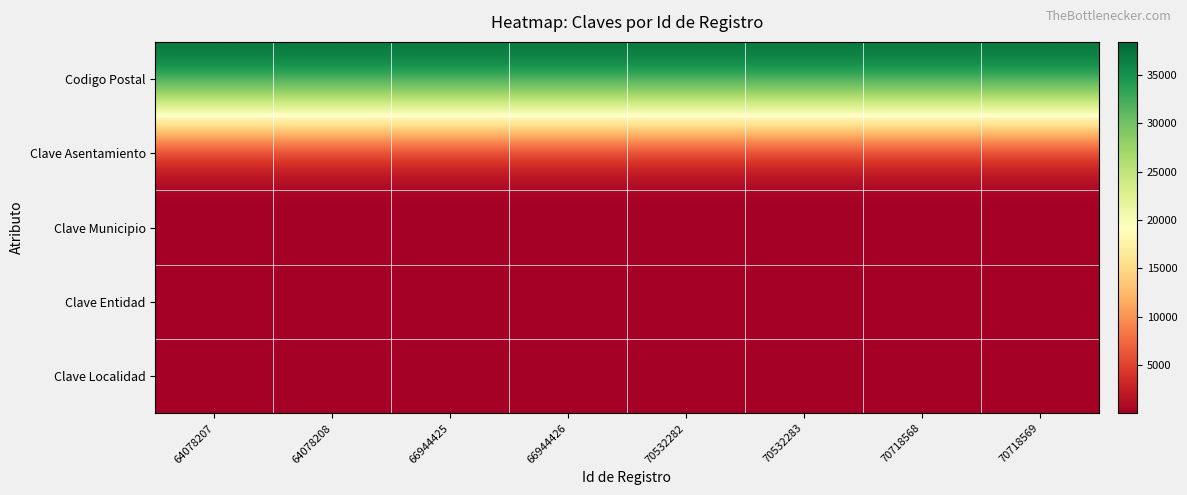

Reading left to right, extract all data points from this chart.

Codigo Postal: 64078207=38400	64078208=38400	66944425=38400	66944426=38400	70532282=38400	70532283=38400	70718568=38400	70718569=38400
Clave Asentamiento: 64078207=42	64078208=42	66944425=42	66944426=42	70532282=42	70532283=42	70718568=42	70718569=42
Clave Municipio: 64078207=42	64078208=42	66944425=42	66944426=42	70532282=42	70532283=42	70718568=42	70718569=42
Clave Entidad: 64078207=11	64078208=11	66944425=11	66944426=11	70532282=11	70532283=11	70718568=11	70718569=11
Clave Localidad: 64078207=42	64078208=42	66944425=42	66944426=42	70532282=42	70532283=42	70718568=42	70718569=42